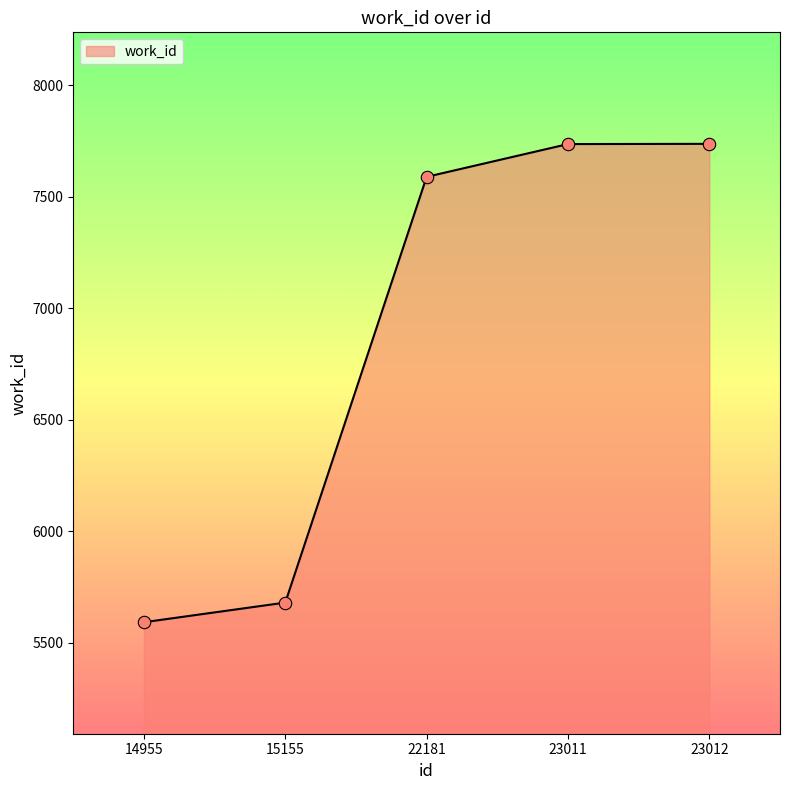

Which has a higher value, 15155 or 22181?

22181